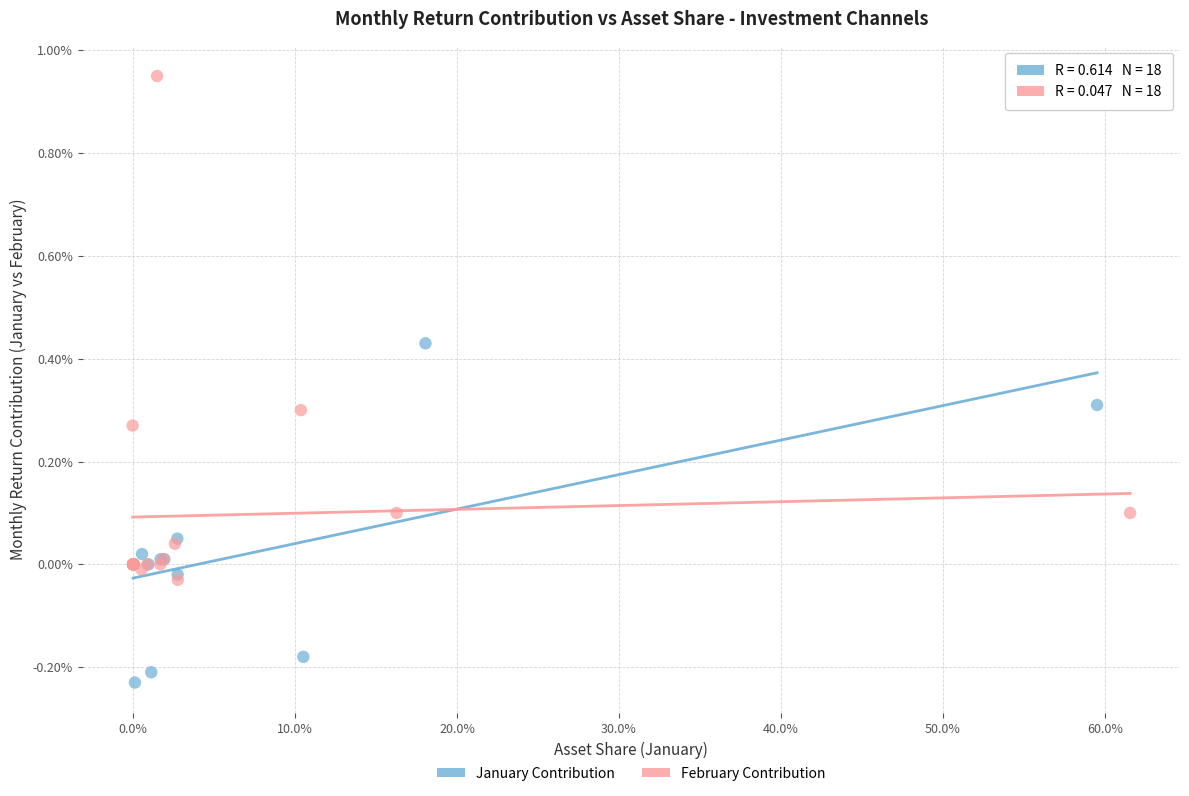

Which series reaches the maximum Y coordinate?

February Contribution